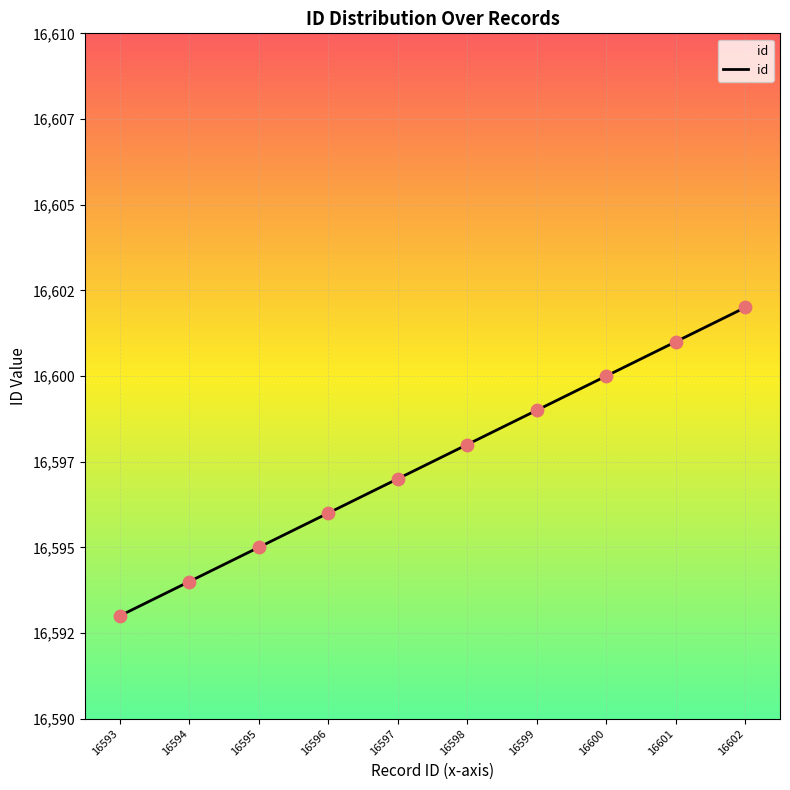

Between 16600 and 16593, which is larger?

16600